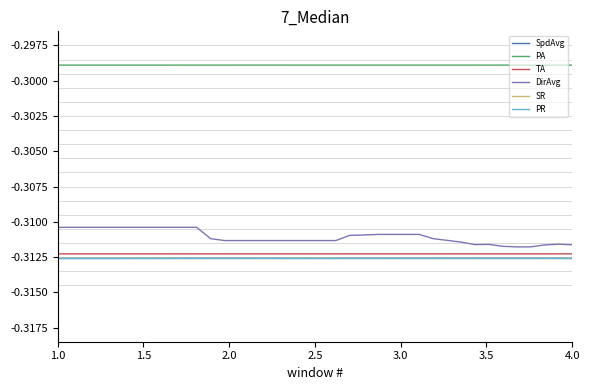

Which series has the largest range (max minus min)?

DirAvg